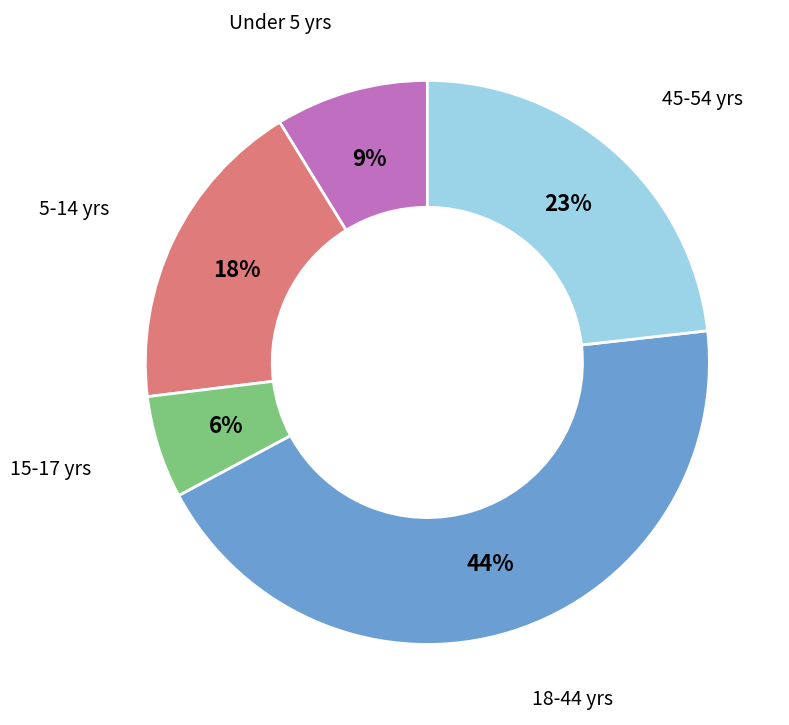

To the nearest percent, what is the difference between the largest and smallest slice percentages?

38%